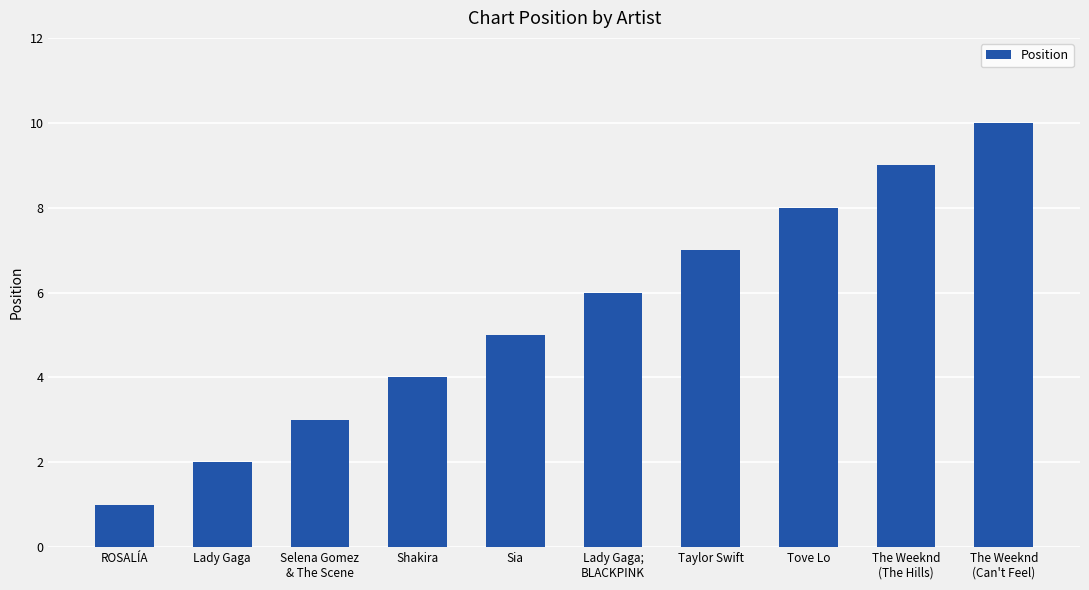

What is the smallest value displayed?

1